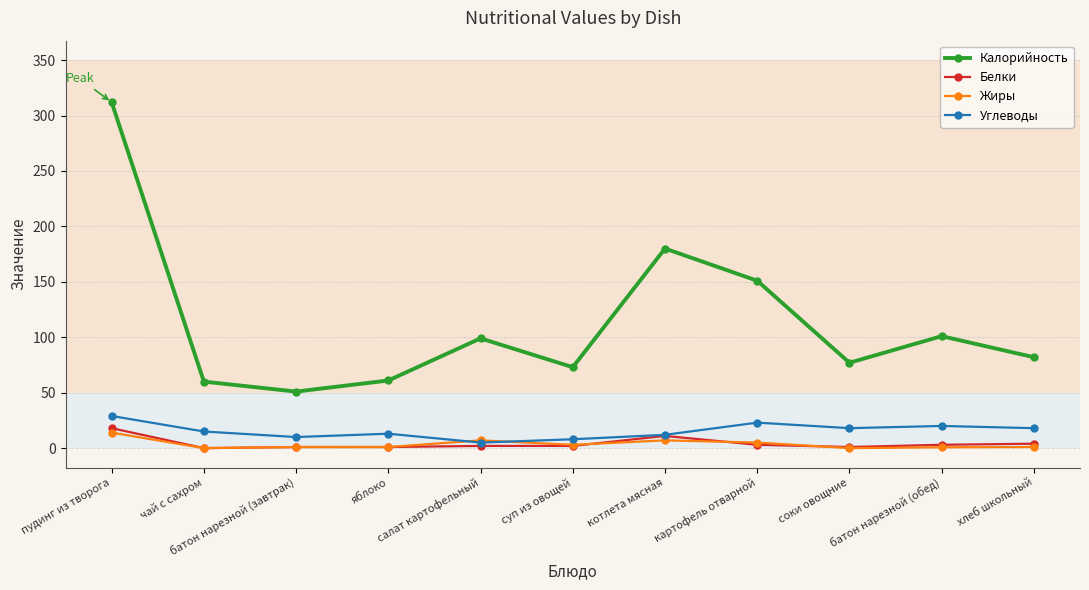

How many categories are shown in the chart?

11